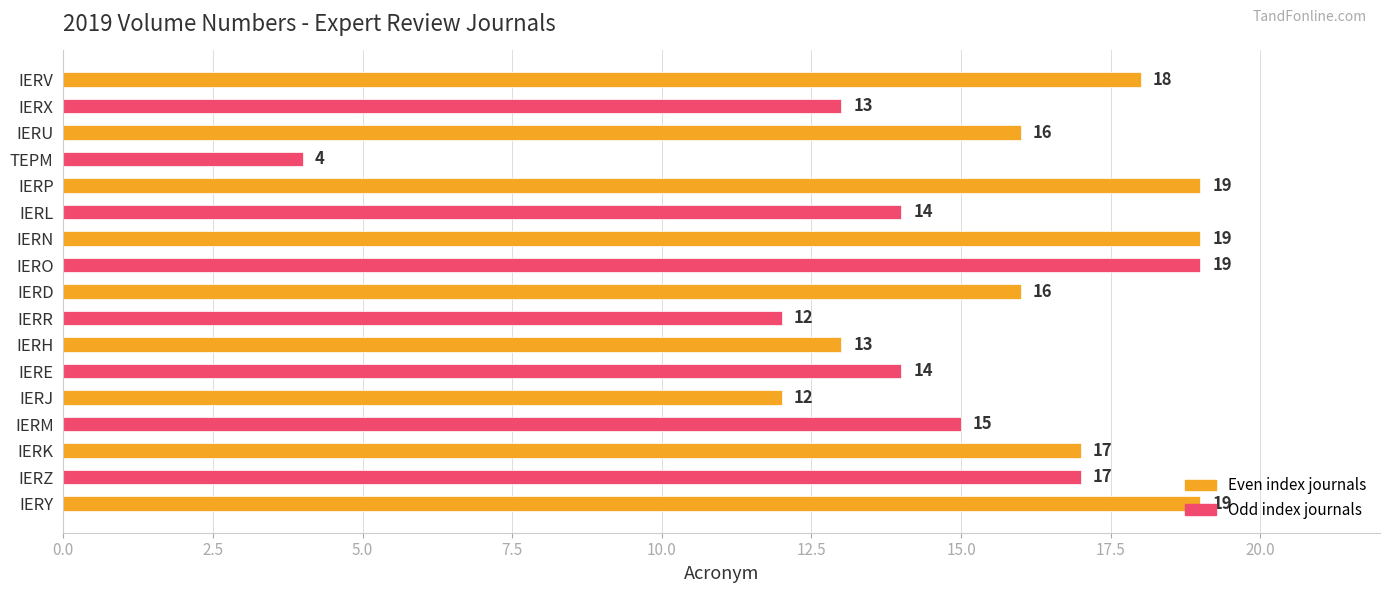

What is the difference between the maximum and minimum values?

15